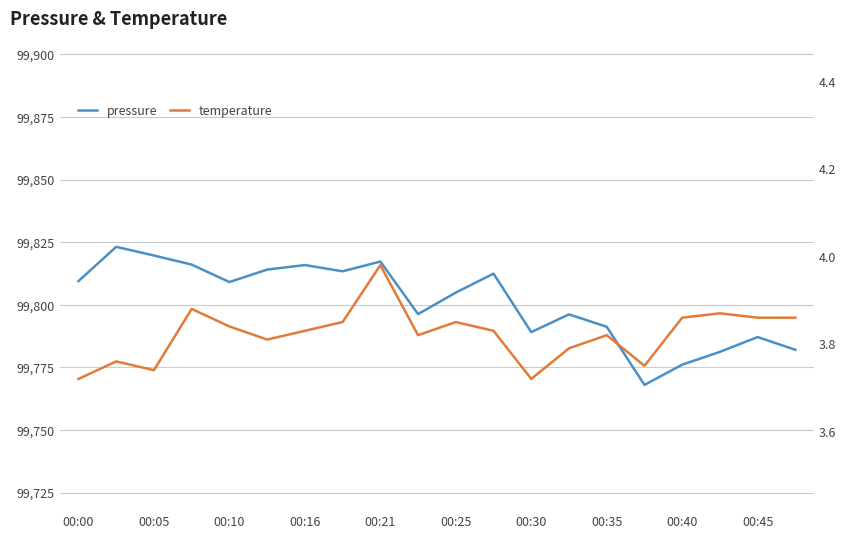

True or false: pressure and temperature intersect in this chart.

False